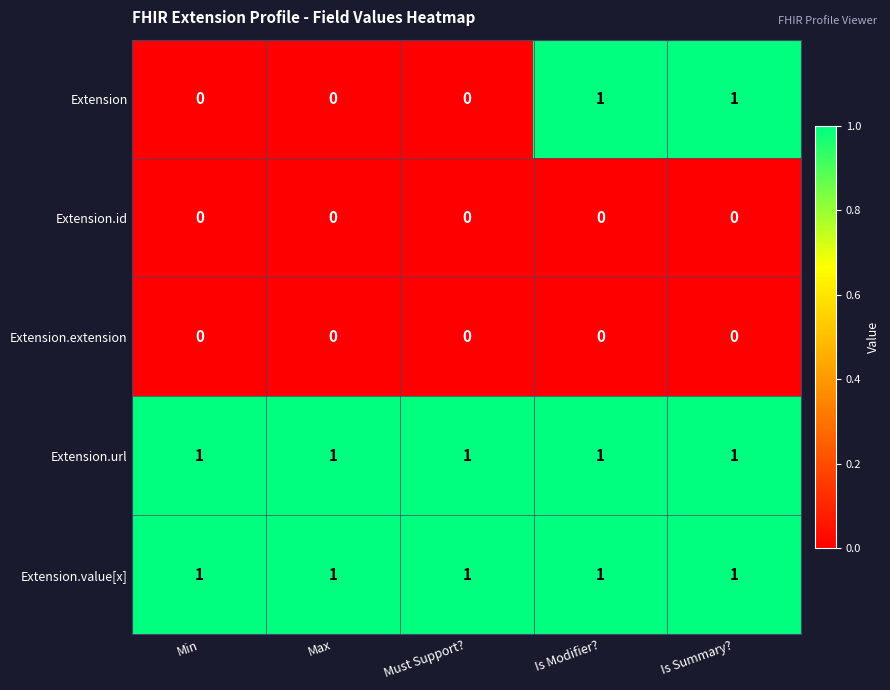

Which series has the largest range (max minus min)?

Extension